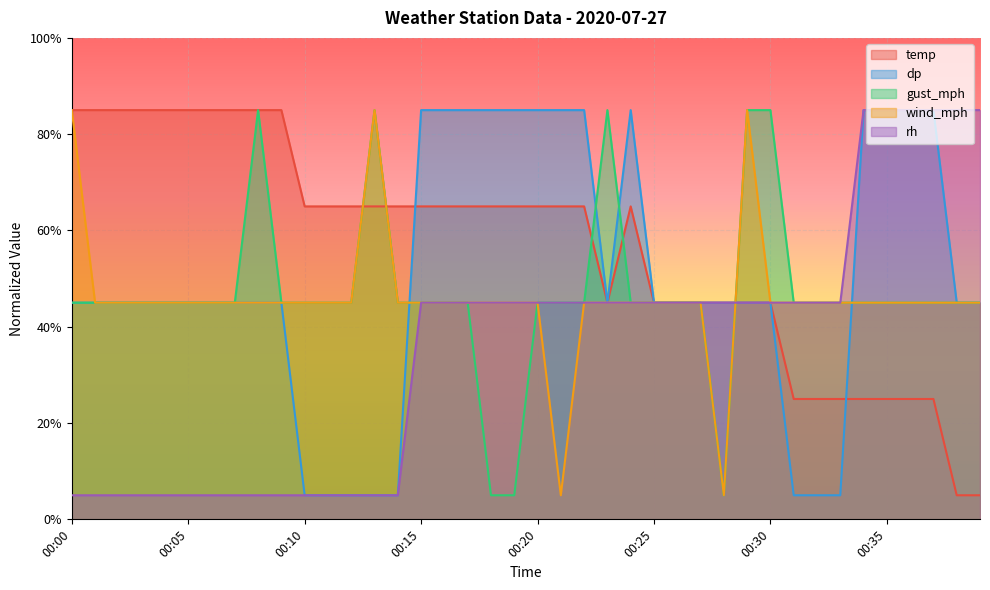

At which category does gust_mph reach its first local valley?

00:28